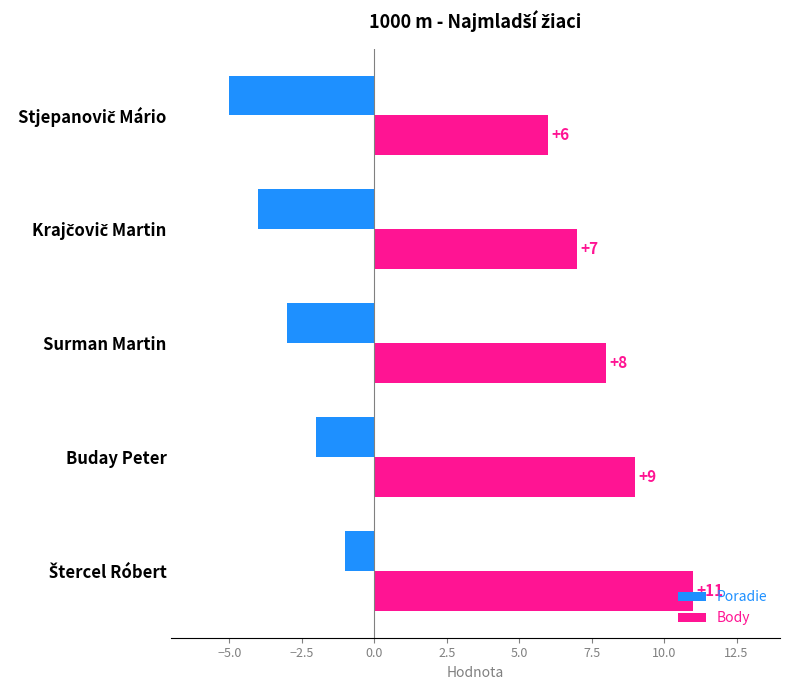

Which series has the largest range (max minus min)?

Body